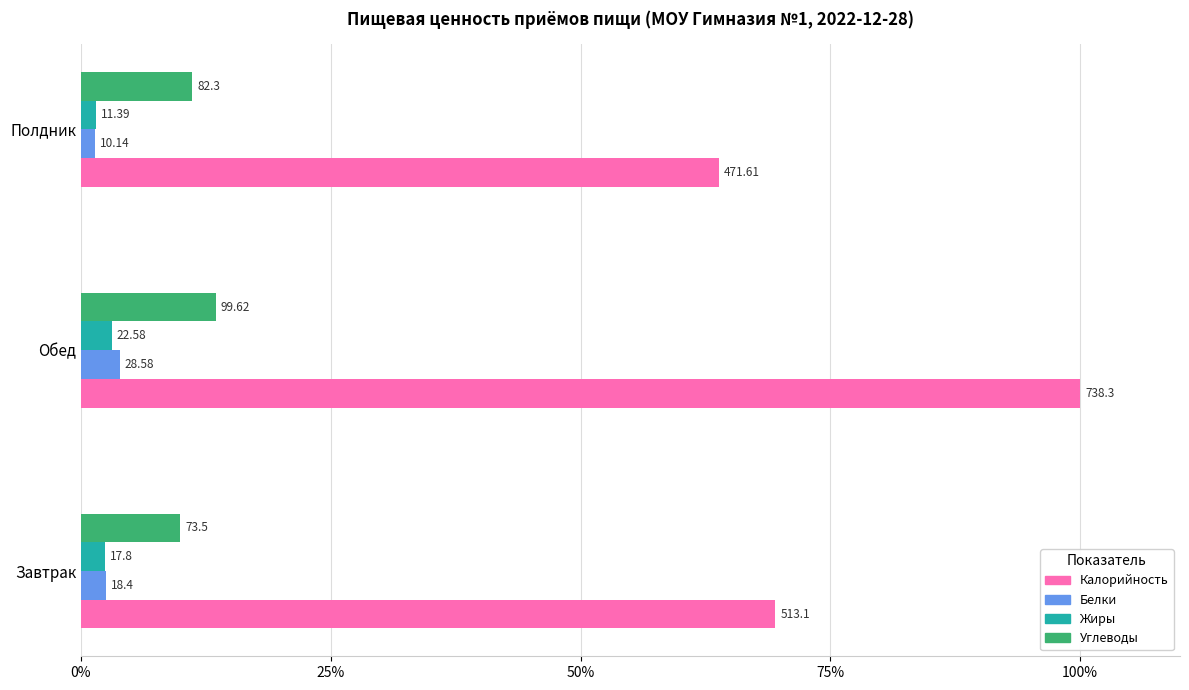

What are all the series names shown in the legend?

Калорийность, Белки, Жиры, Углеводы